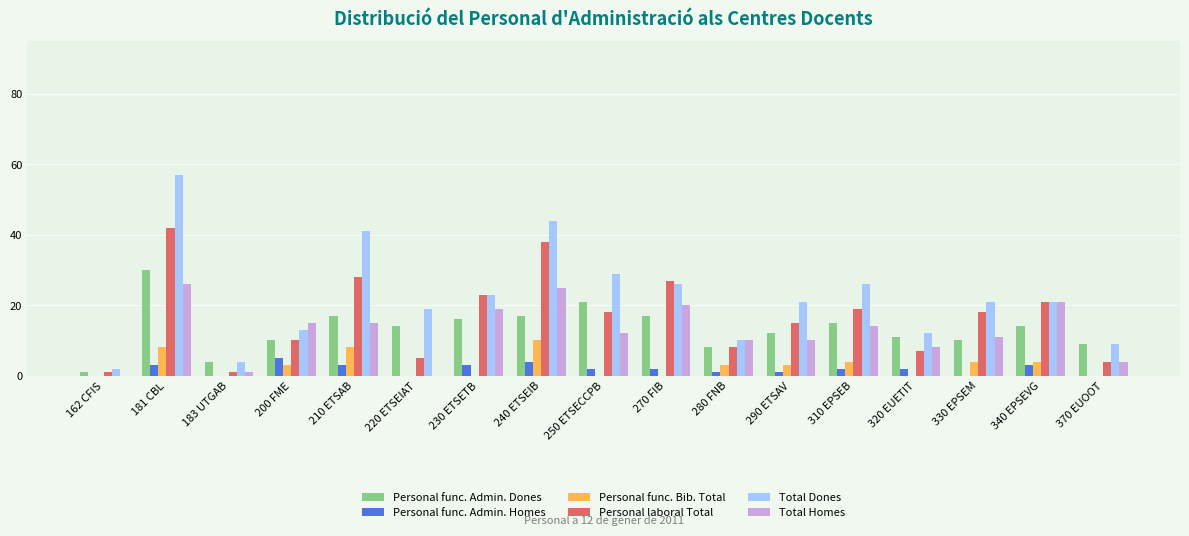

The value of Personal func. Admin. Dones at 330 EPSEM is 4. True or false?

False